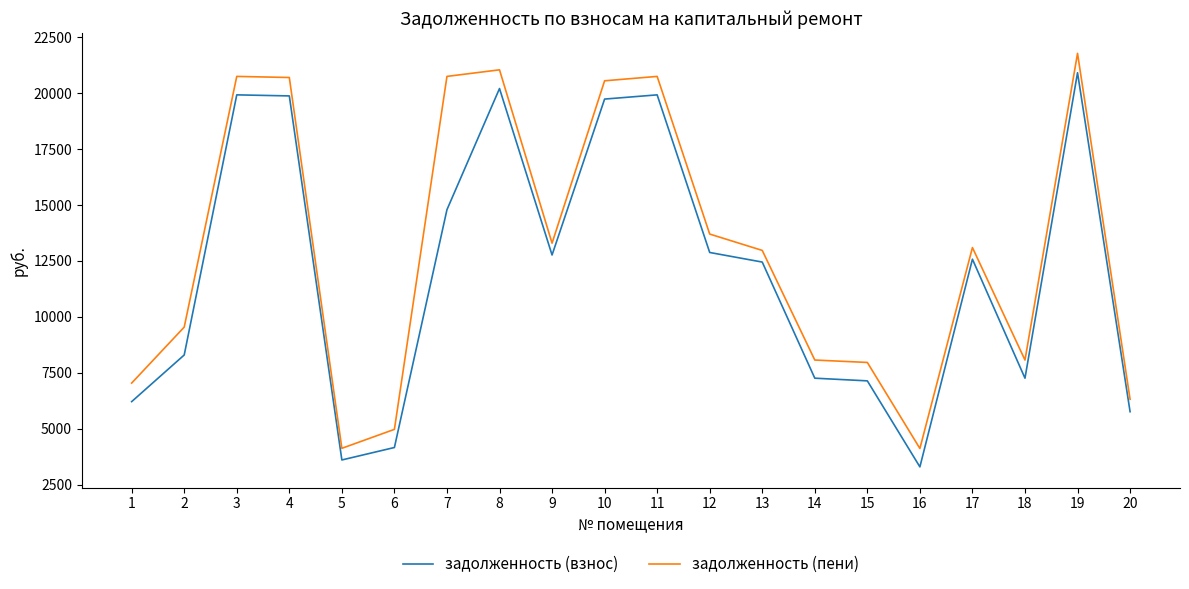

Which series has the largest range (max minus min)?

задолженность (пени)